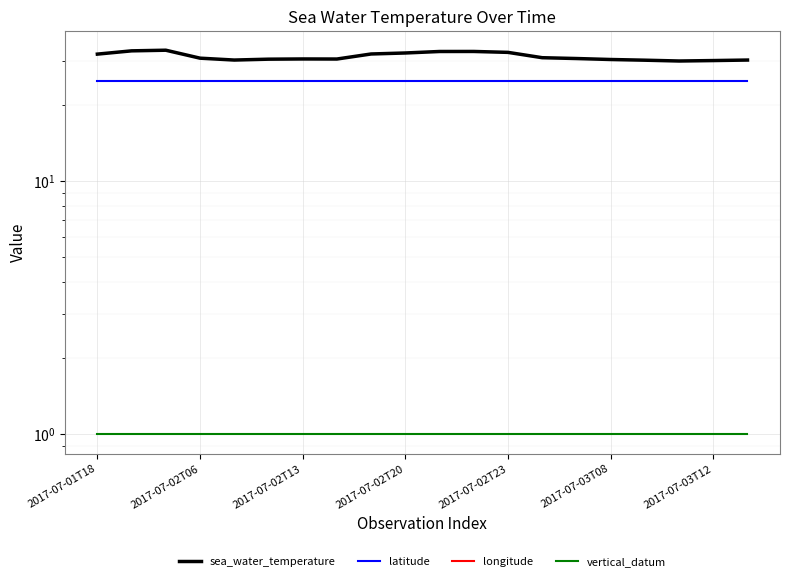

What is the highest value of the longitude series?

-80.8